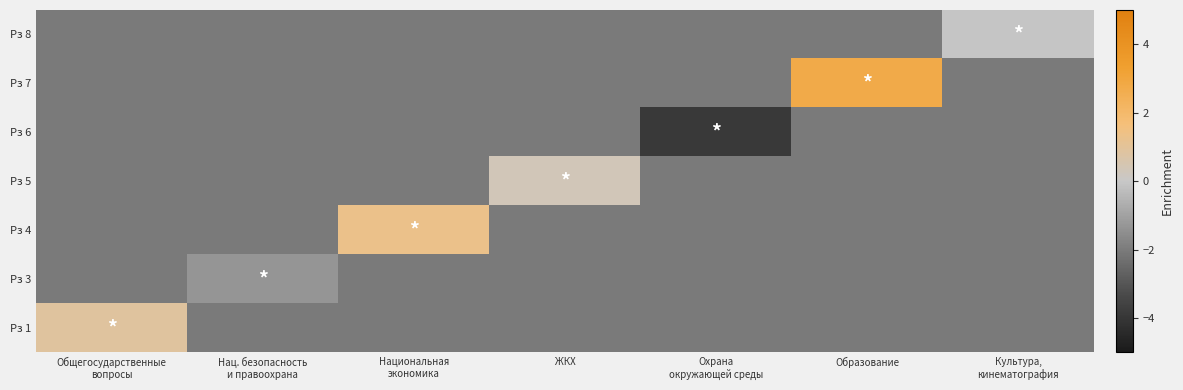

Rank the series by their maximum value, from lowest to highest.

Рз 6, Рз 3, Рз 8, Рз 5, Рз 1, Рз 4, Рз 7